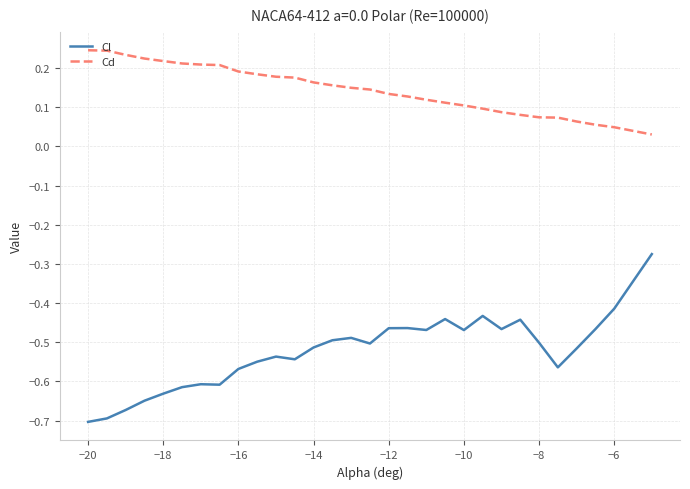

True or false: Cd and Cl cross at least once.

False